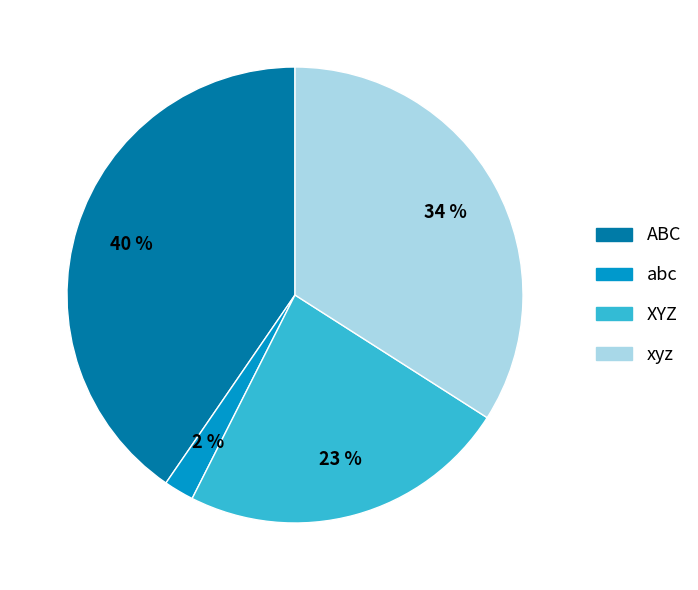

Is the sum of XYZ and ABC greater than half?

Yes